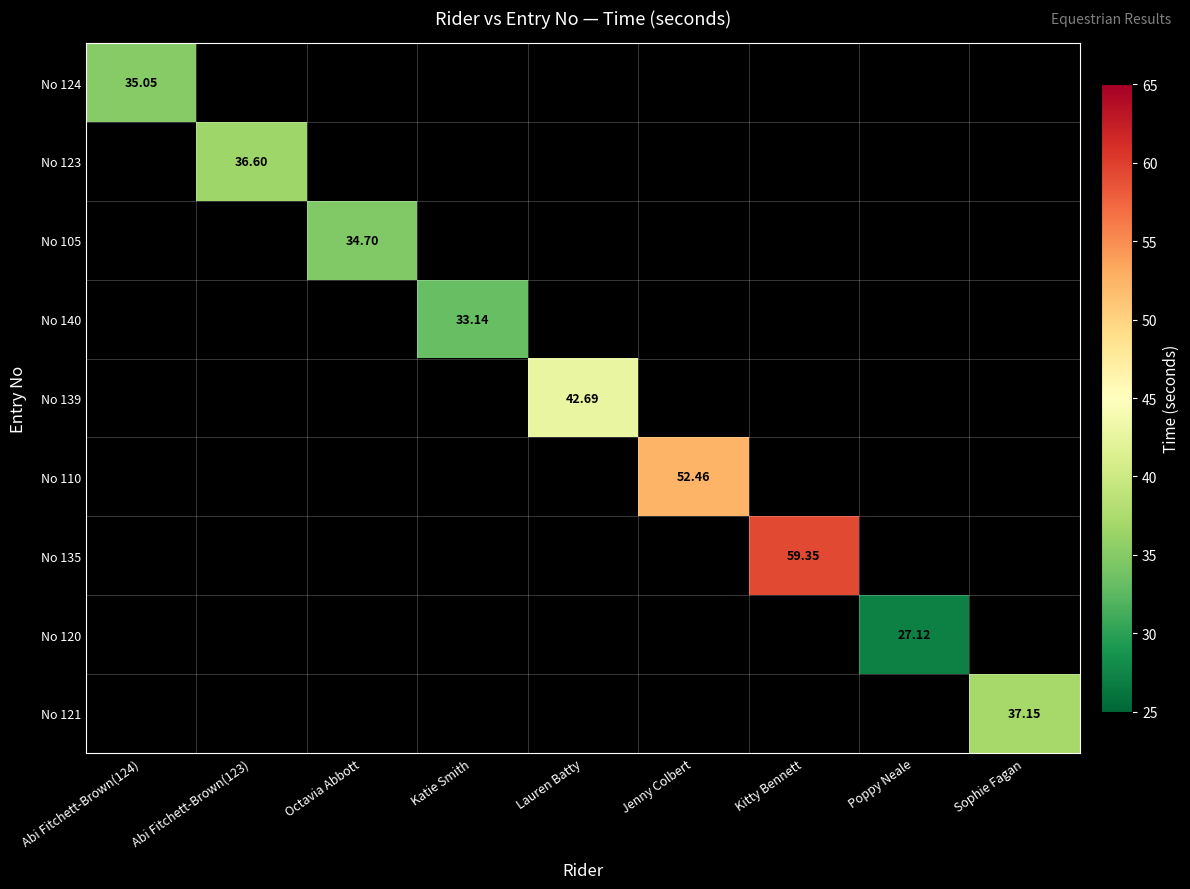

How many positive values does the No 124 series have?

1